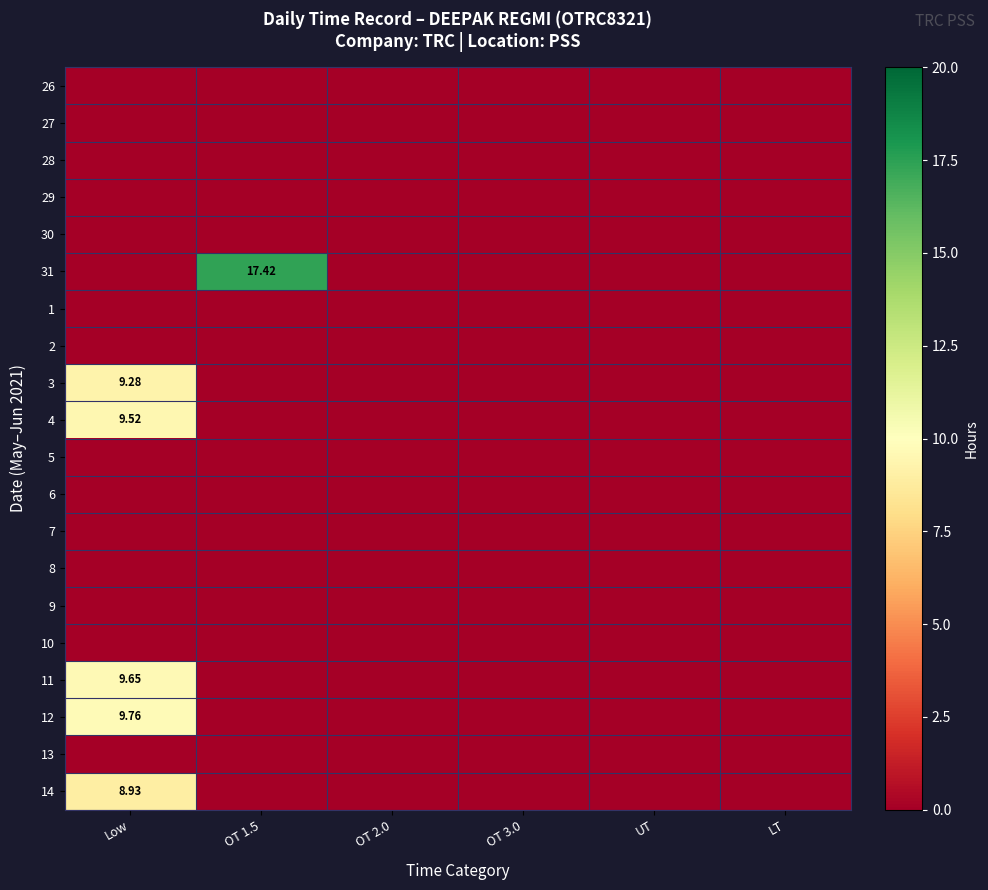

What is the sum of all 14 values?

8.9